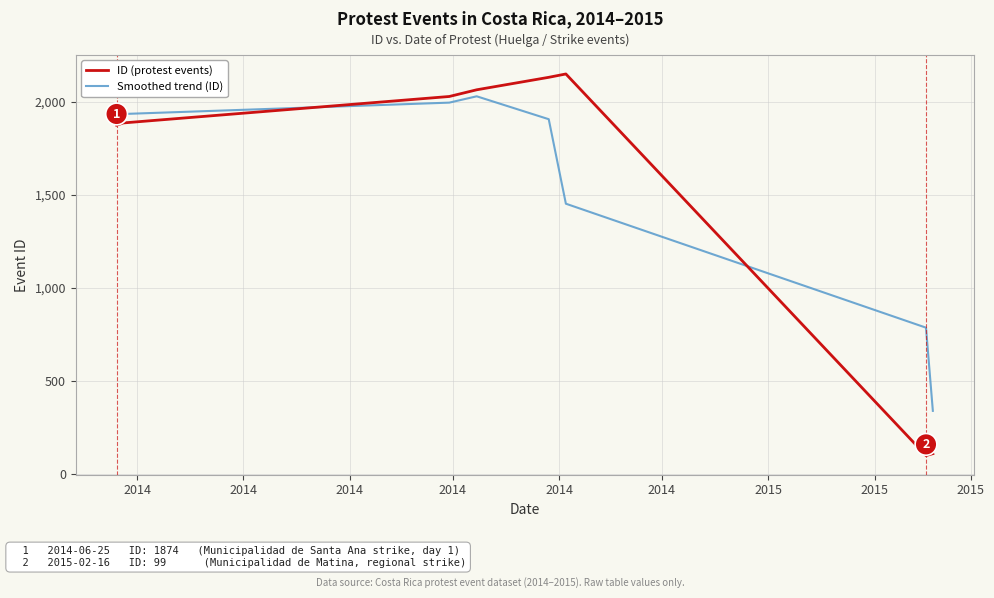

What is the highest value of the ID (protest events) series?

2149